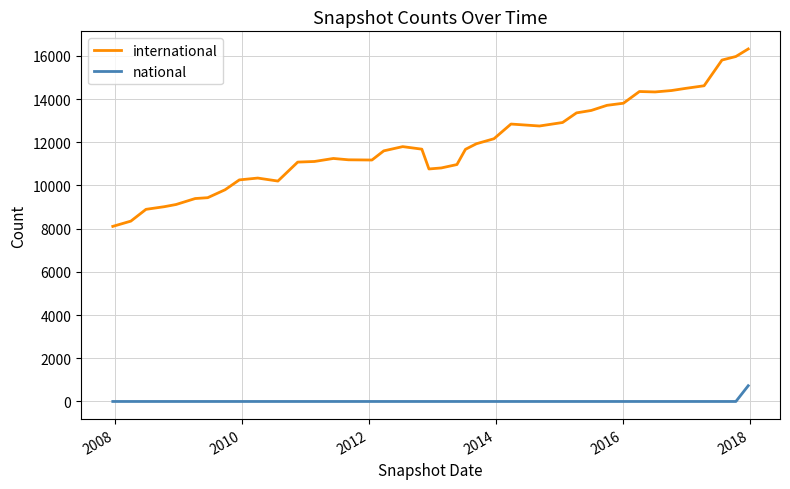

At how many categories does at least one series exceed 4590?

40